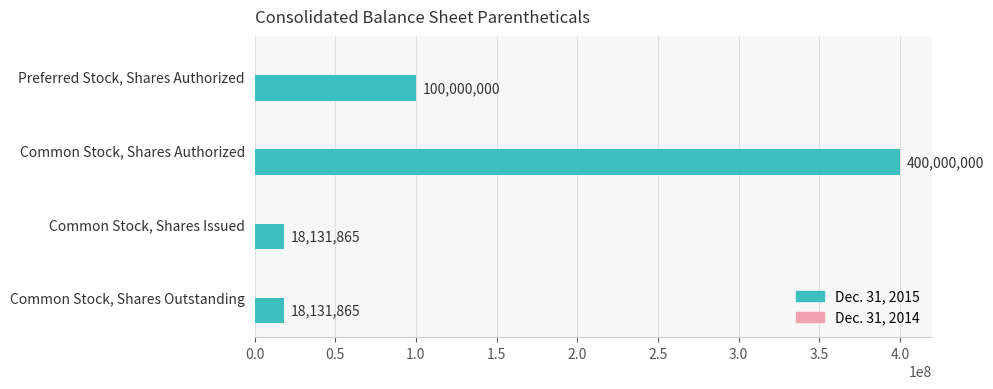

True or false: the data shows 18131865 at Common Stock, Shares Outstanding.

True